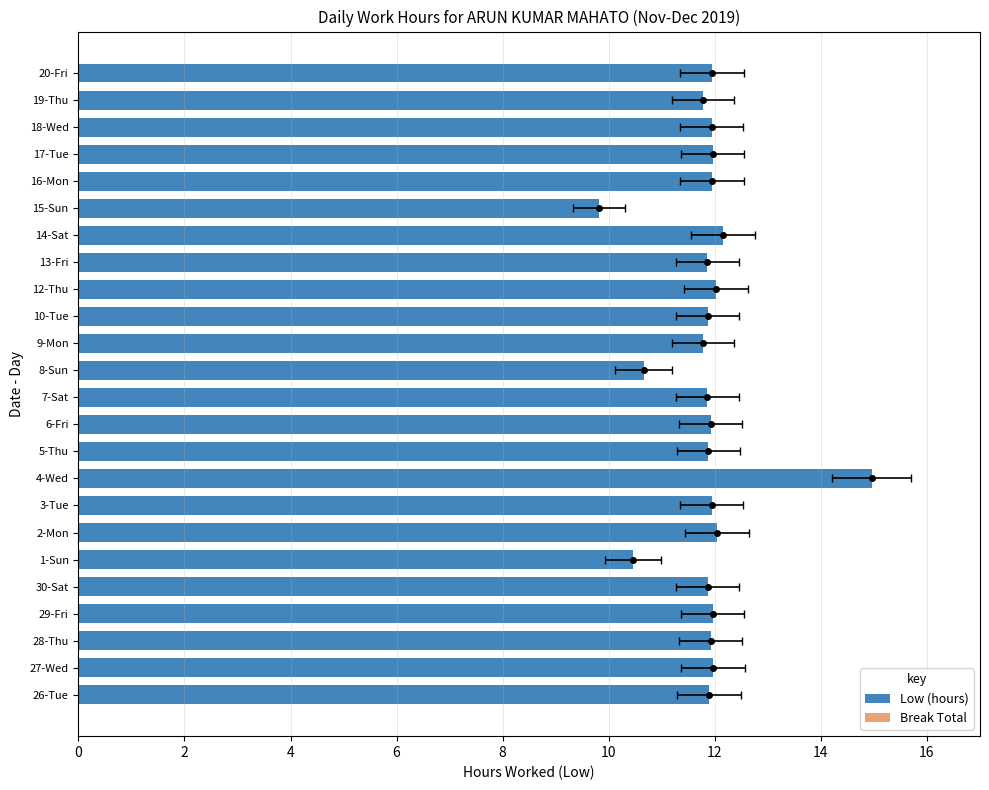

Count the number of data series in this chart.

2